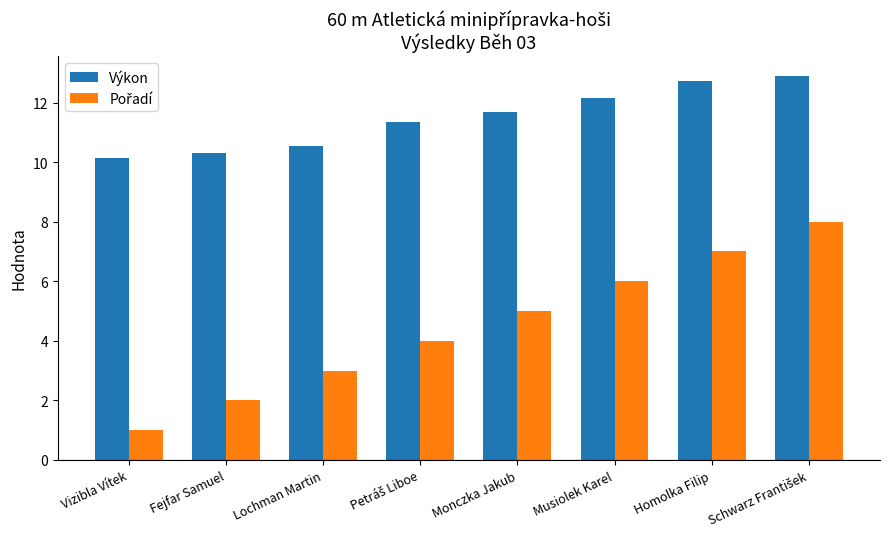

Which series has the largest total across all categories?

Výkon